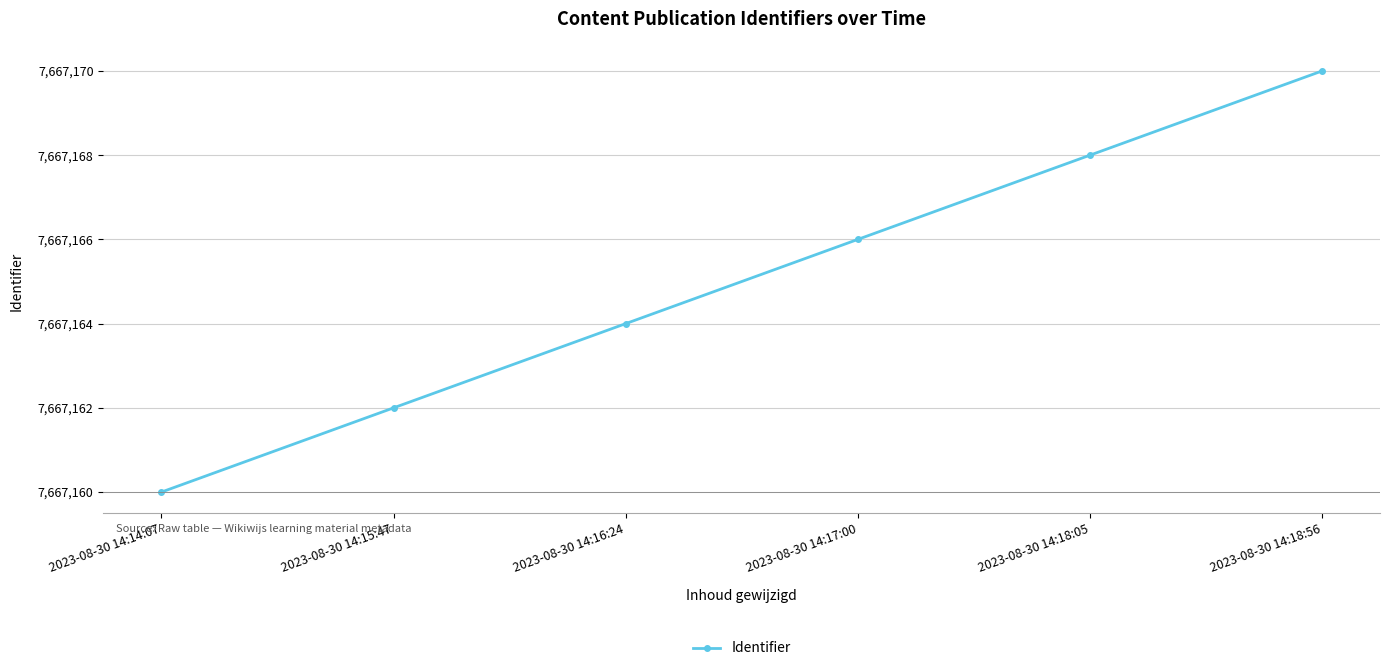

What is the average value?

7667165